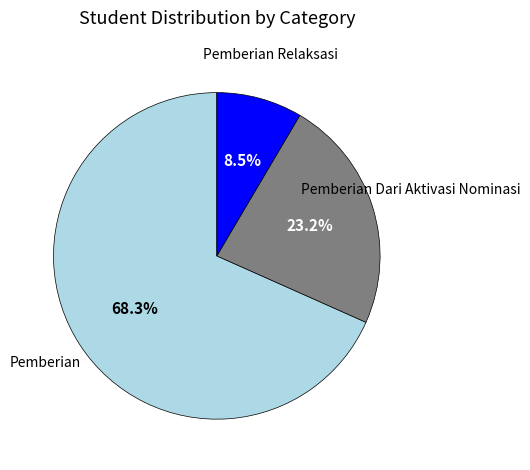

Is there a majority slice in this chart?

Yes